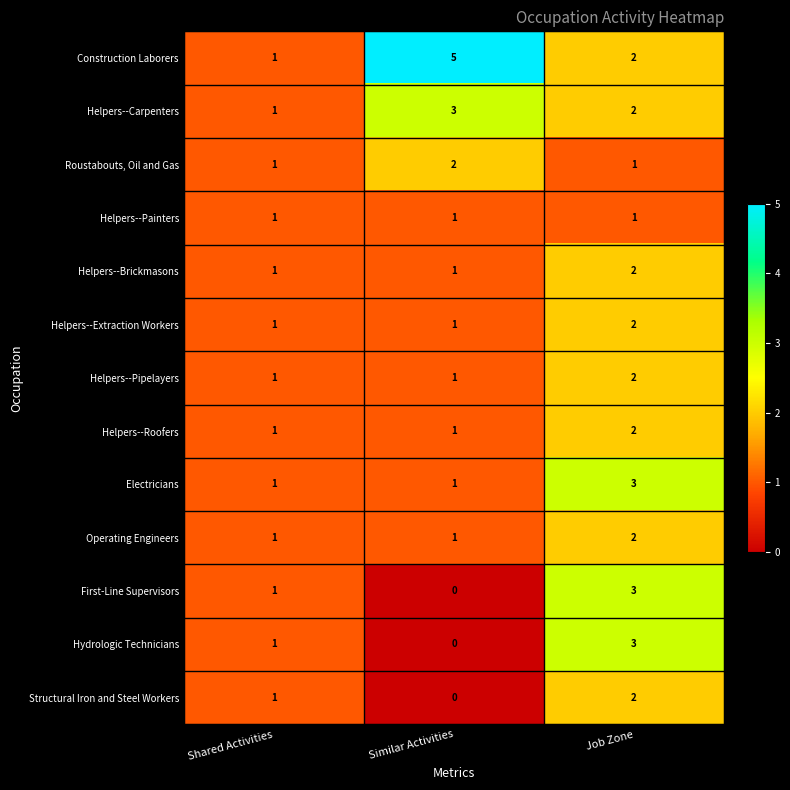

Is it true that Construction Laborers equals 7 at Similar Activities?

False